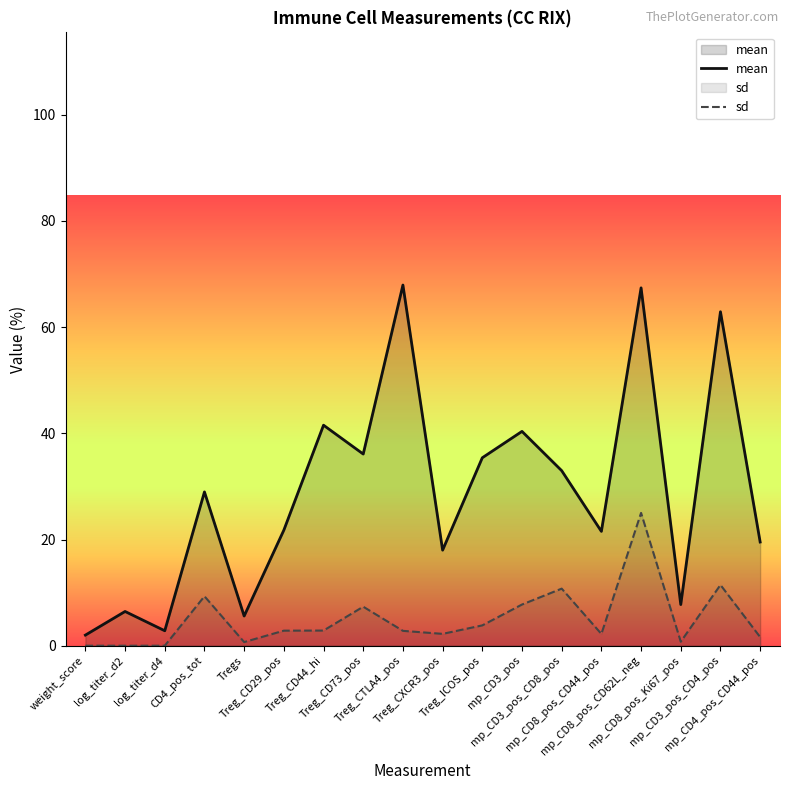

At which label does sd reach its minimum?

weight_score